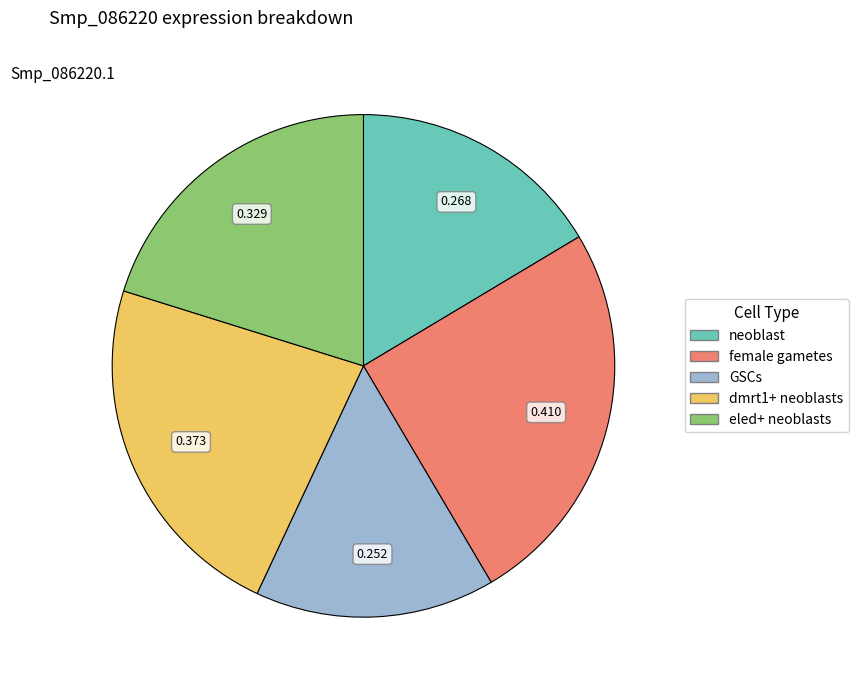

How many slices are in this pie chart?

5